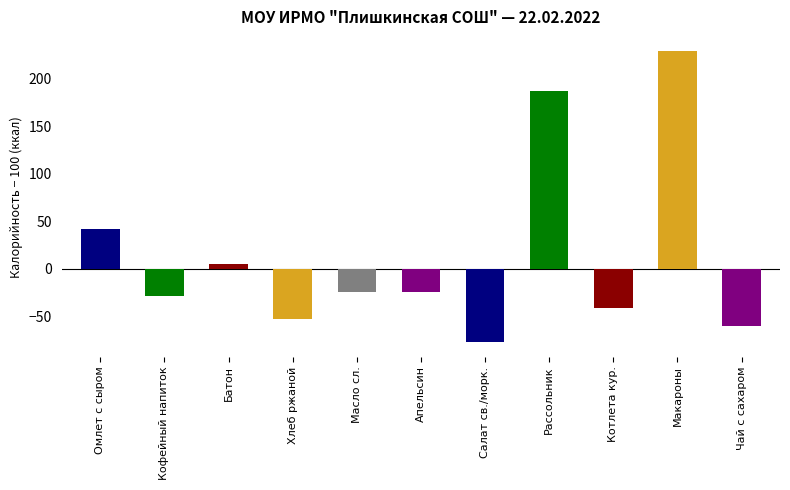

The Завтрак 2 series shows 41.7 at Кофейный напиток. True or false?

False